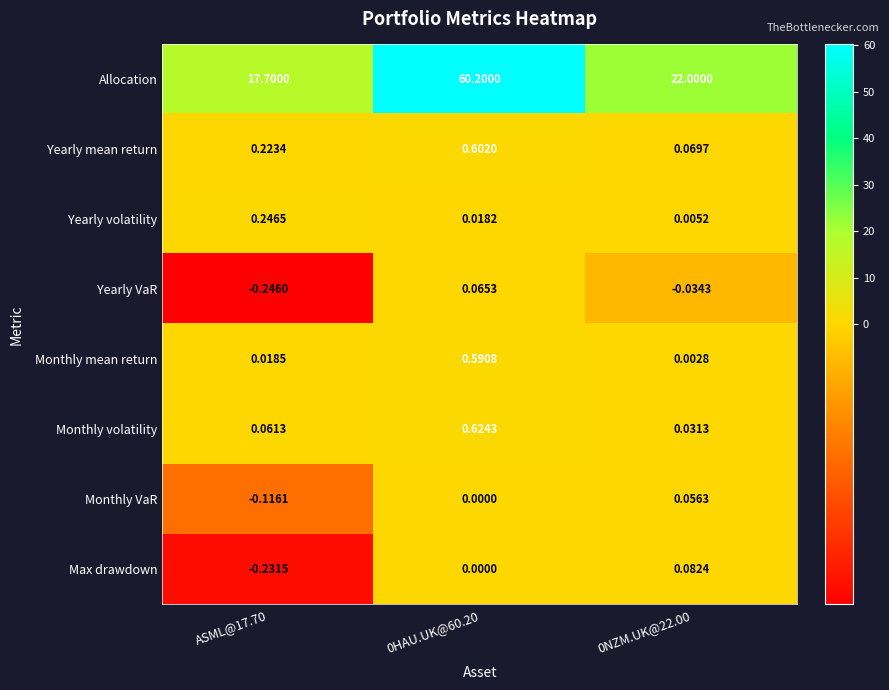

Is the value of Yearly VaR at 0NZM.UK@22.00 greater than the value of Yearly volatility at 0NZM.UK@22.00?

No